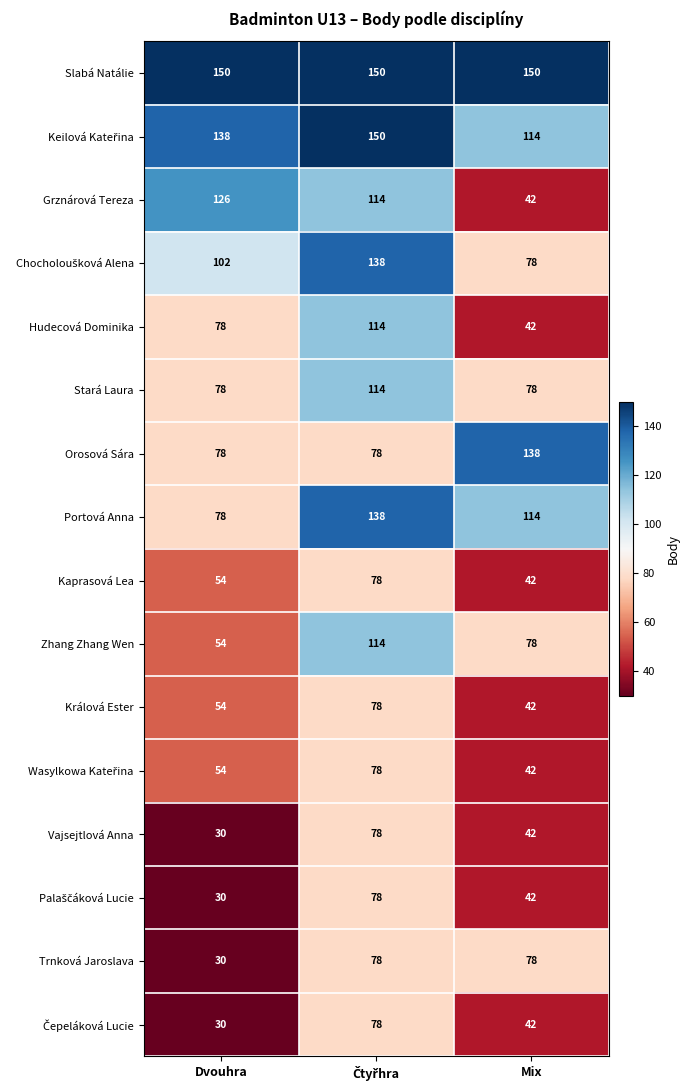

What is the average value of the Slabá Natálie series?

150